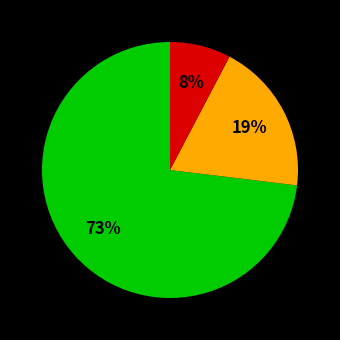

Is there a majority slice in this chart?

Yes